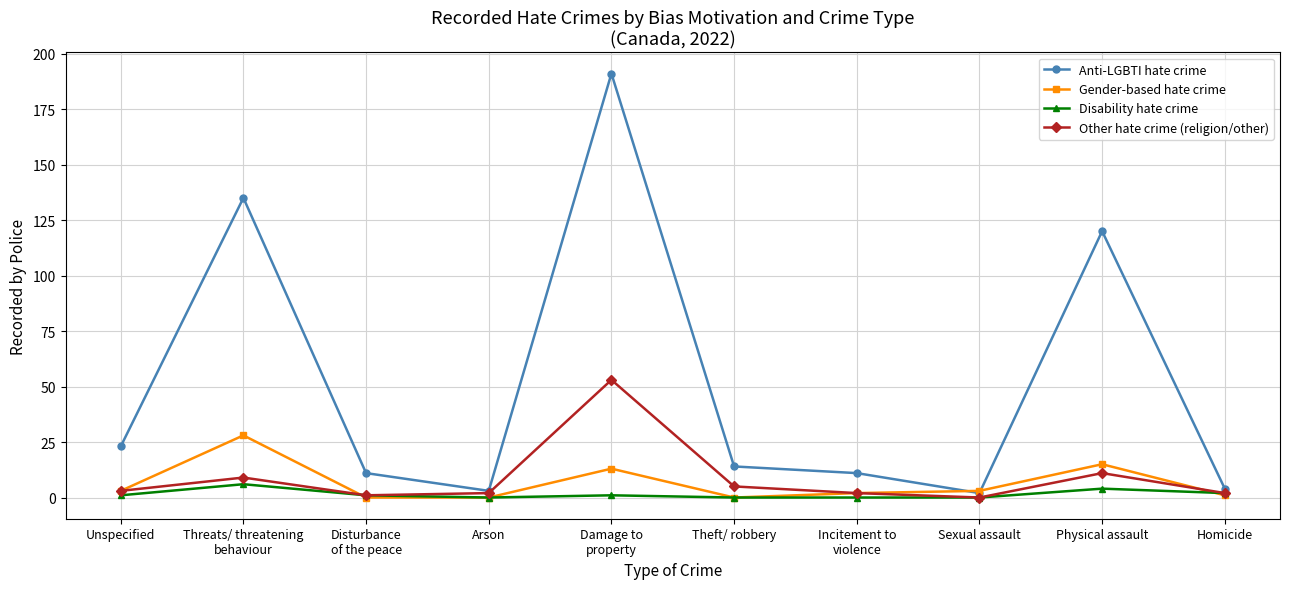

At which label is Other hate crime (religion/other) closest to 26?

Physical assault